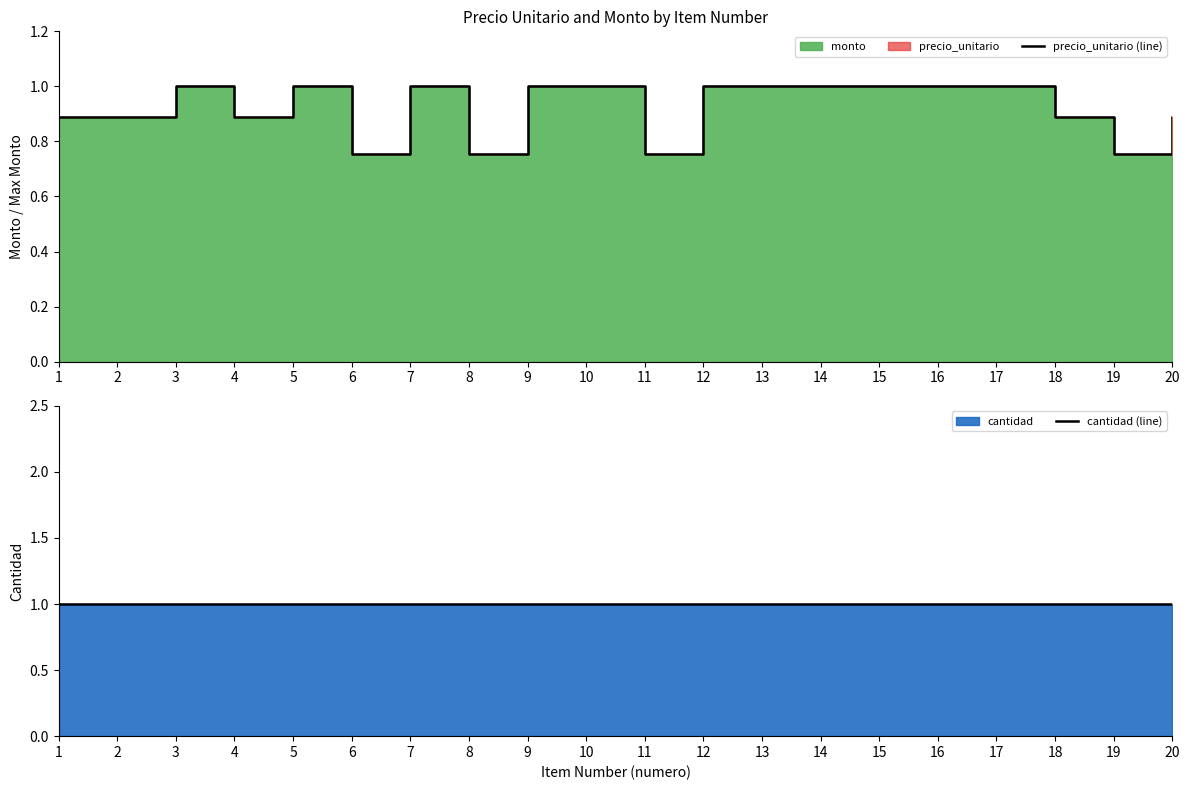

The cantidad (line) series shows 1.4 at 14. True or false?

False